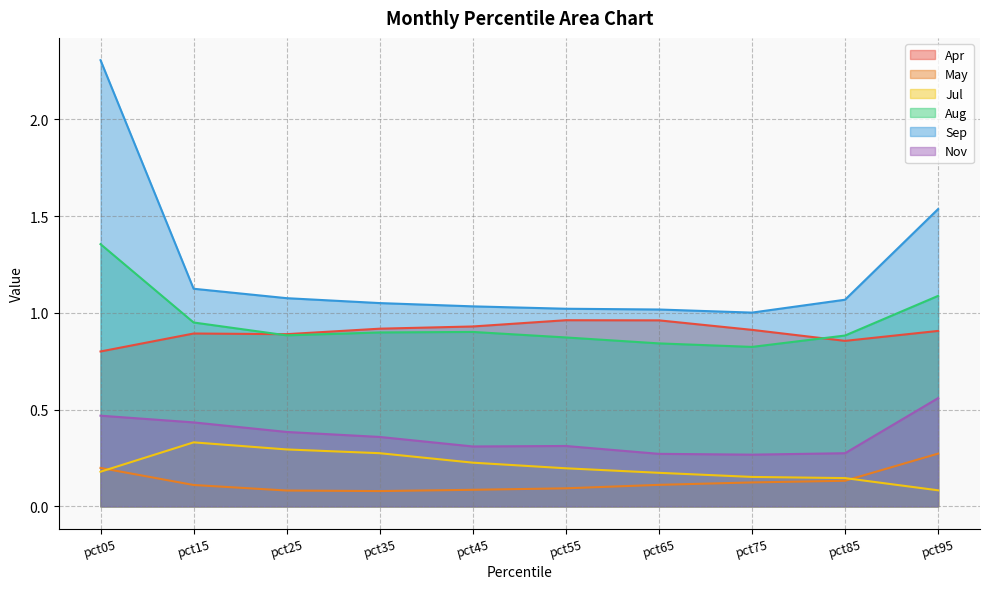

How many interior local peaks does the Apr series have?

2